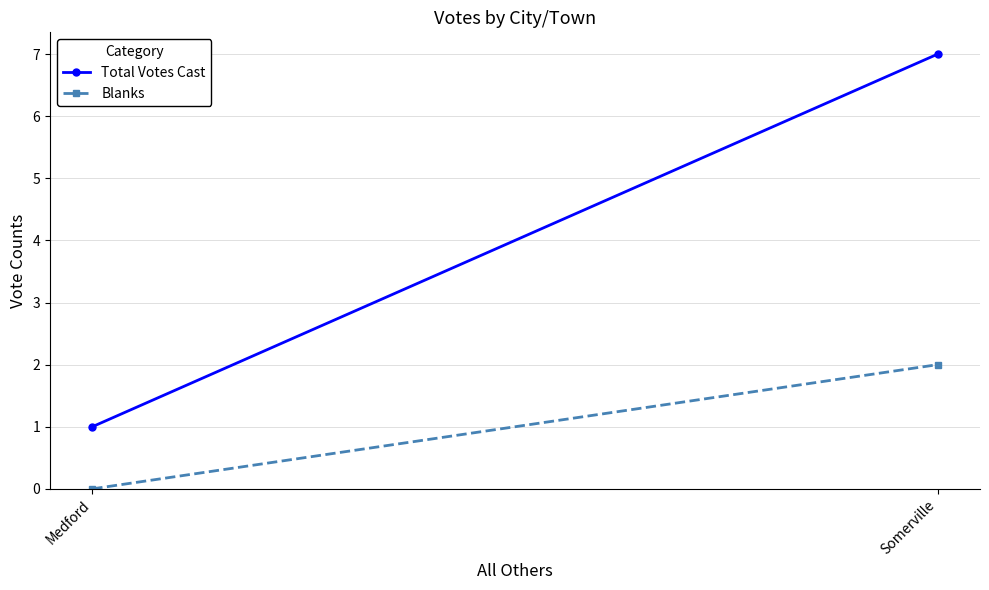

What is the label of the 1st point from the left?

Medford